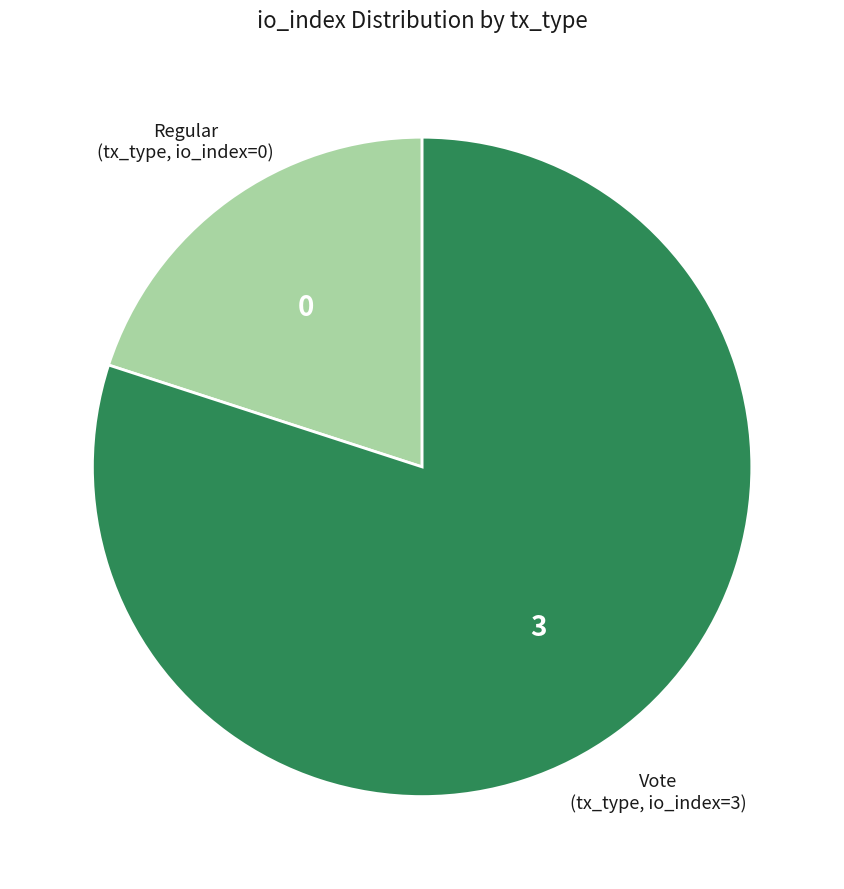

Is there any slice that represents more than half of the pie?

Yes